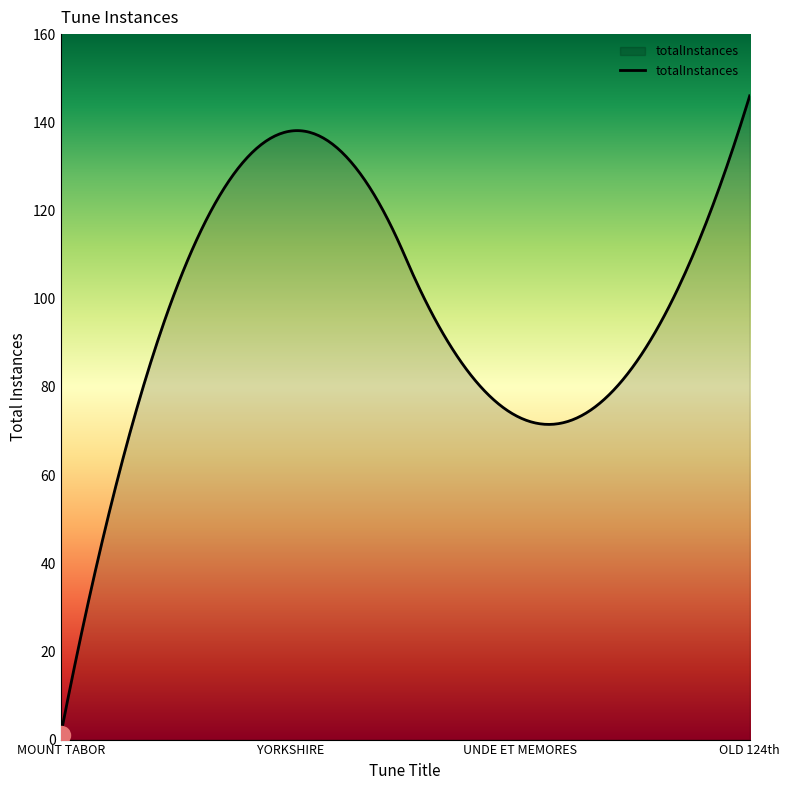

What is the maximum value shown in the chart?

146.0